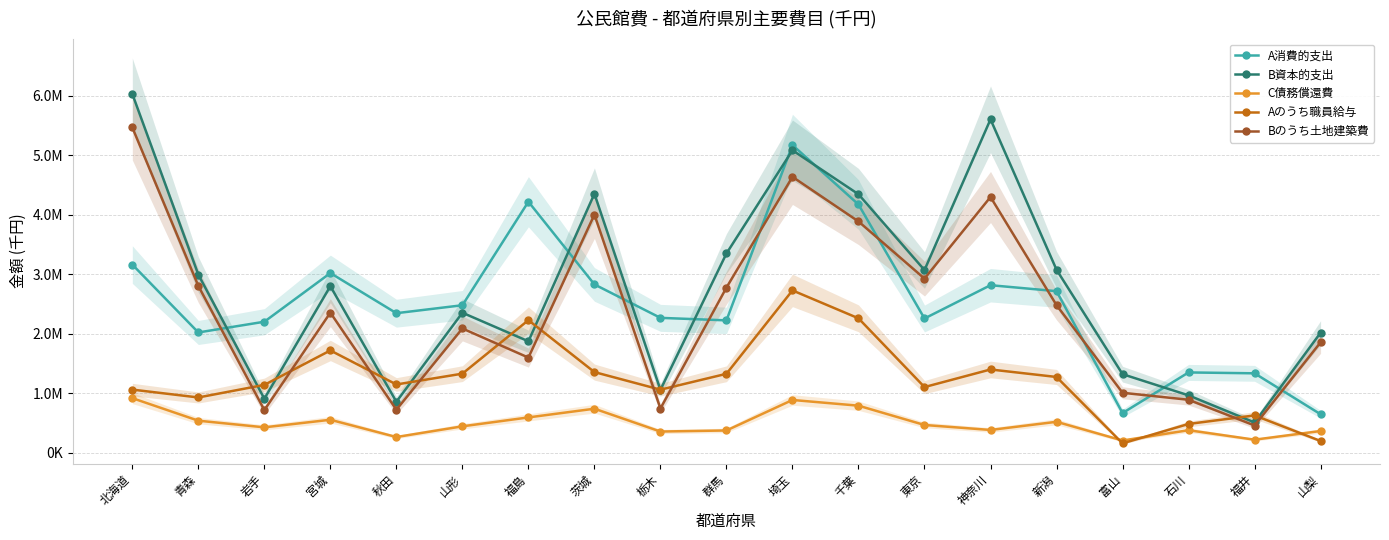

Reading left to right, what are all the values shown in this chart?

A消費的支出: 北海道=3161288	青森=2019831	岩手=2200403	宮城=3018272	秋田=2343912	山形=2477535	福島=4217561	茨城=2827373	栃木=2265416	群馬=2223148	埼玉=5170238	千葉=4170909	東京=2254700	神奈川=2814360	新潟=2713994	富山=664856	石川=1347987	福井=1333182	山梨=644943
B資本的支出: 北海道=6030183	青森=2992229	岩手=905917	宮城=2798280	秋田=854726	山形=2351502	福島=1871359	茨城=4351297	栃木=1055280	群馬=3347441	埼玉=5082743	千葉=4343049	東京=3068724	神奈川=5602555	新潟=3074459	富山=1318874	石川=962788	福井=506587	山梨=2015452
C債務償還費: 北海道=915727	青森=536957	岩手=425092	宮城=552335	秋田=262119	山形=442140	福島=591758	茨城=738225	栃木=354531	群馬=372520	埼玉=885108	千葉=789077	東京=464574	神奈川=381066	新潟=518187	富山=203650	石川=376643	福井=217528	山梨=363206
Aのうち職員給与: 北海道=1059377	青森=927194	岩手=1138488	宮城=1717484	秋田=1145552	山形=1327418	福島=2226724	茨城=1353683	栃木=1057978	群馬=1325105	埼玉=2726817	千葉=2257674	東京=1101840	神奈川=1397754	新潟=1271581	富山=155663	石川=482045	福井=625431	山梨=195332
Bのうち土地建築費: 北海道=5466034	青森=2802698	岩手=715071	宮城=2352810	秋田=721176	山形=2086856	福島=1597445	茨城=4000931	栃木=741354	群馬=2774112	埼玉=4635566	千葉=3885654	東京=2925333	神奈川=4296803	新潟=2479086	富山=1005984	石川=888505	福井=455869	山梨=1853804